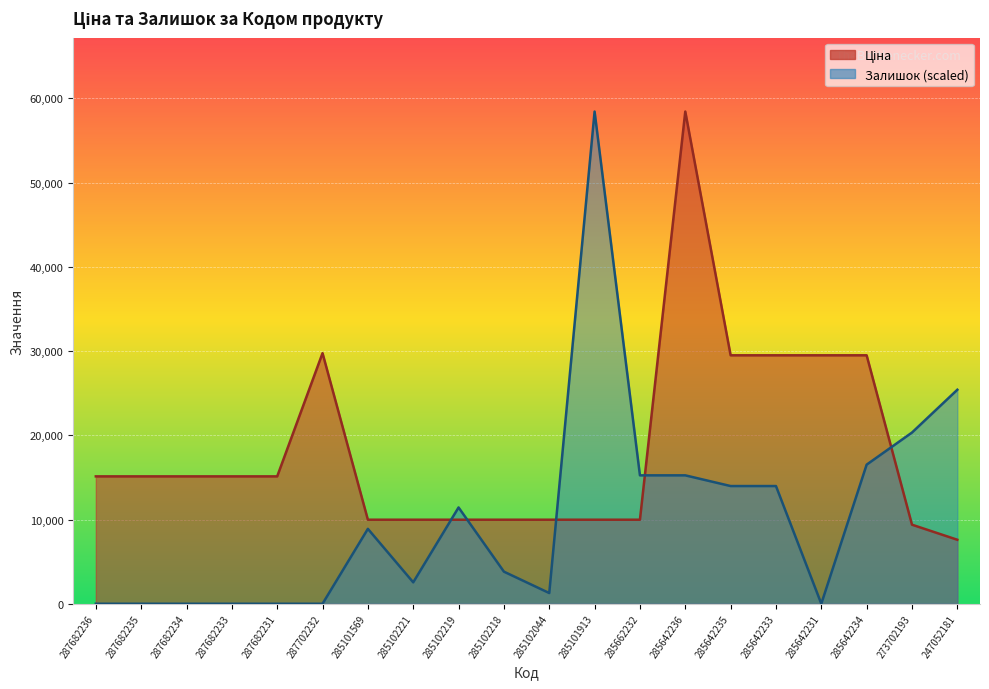

What is the difference between the highest and lowest values at 285642231?

29491.5